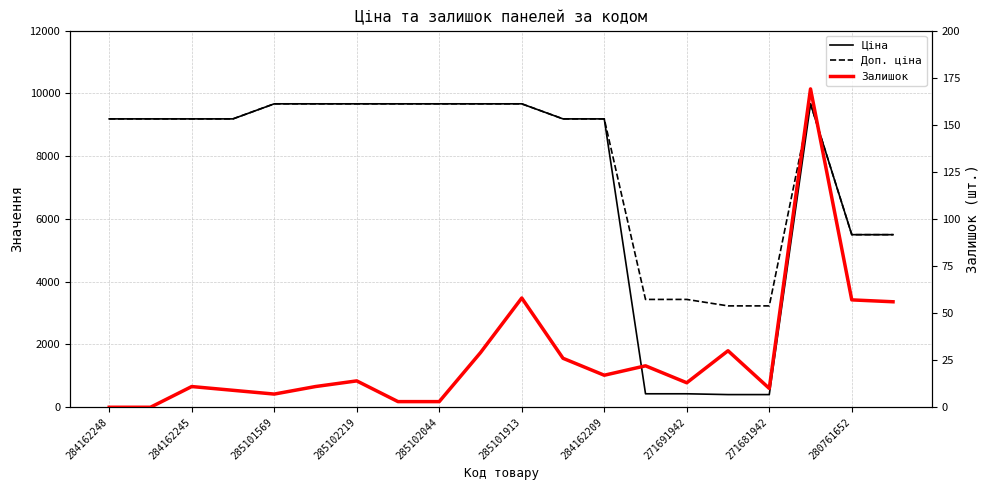

The Ціна series shows 12665.4 at 285101913. True or false?

False